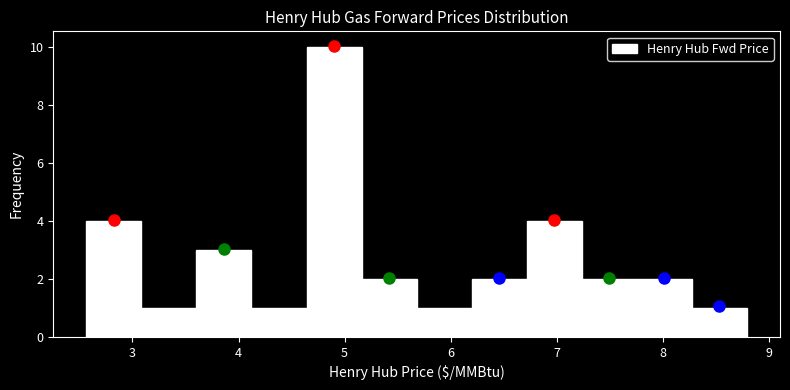

Reading left to right, transcribe this chart: for each bar, give the range it covers on the x-axis and its height. Neither the bar edges nor the heights are printed on the chart, so give them approximately, as read against the axes.

2.6 to 3.1: 4
3.1 to 3.6: 1
3.6 to 4.1: 3
4.1 to 4.6: 1
4.6 to 5.2: 10
5.2 to 5.7: 2
5.7 to 6.2: 1
6.2 to 6.7: 2
6.7 to 7.2: 4
7.2 to 7.8: 2
7.8 to 8.3: 2
8.3 to 8.8: 1